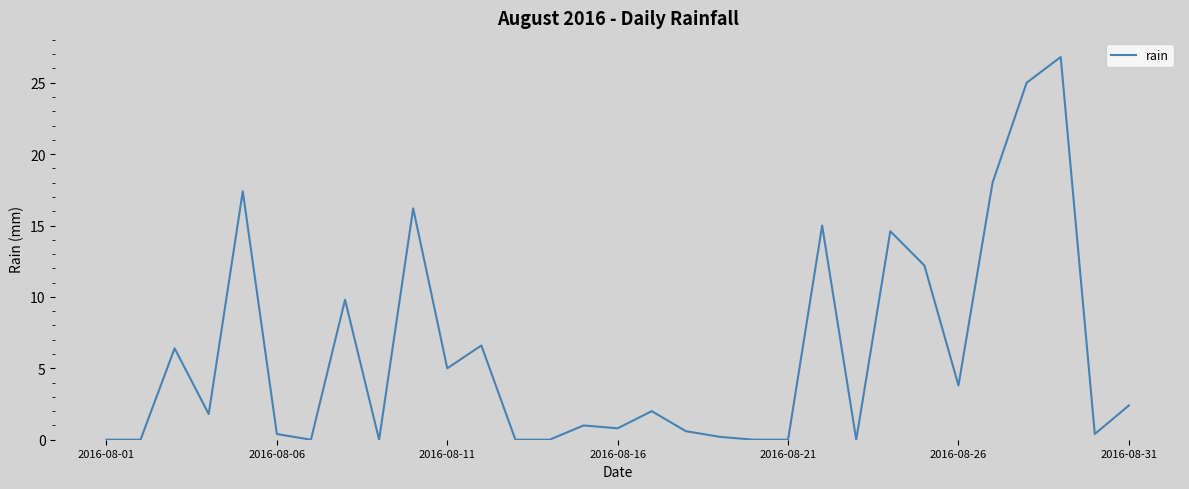

How many distinct data groups are displayed?

1